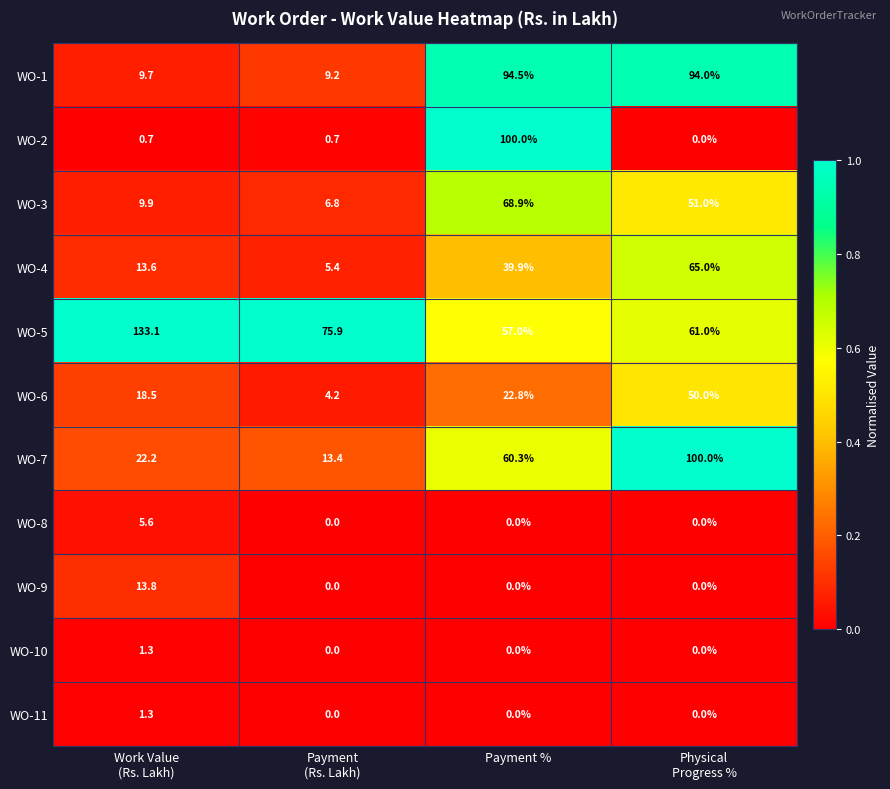

What is the average value of the WO-6 series?

23.9